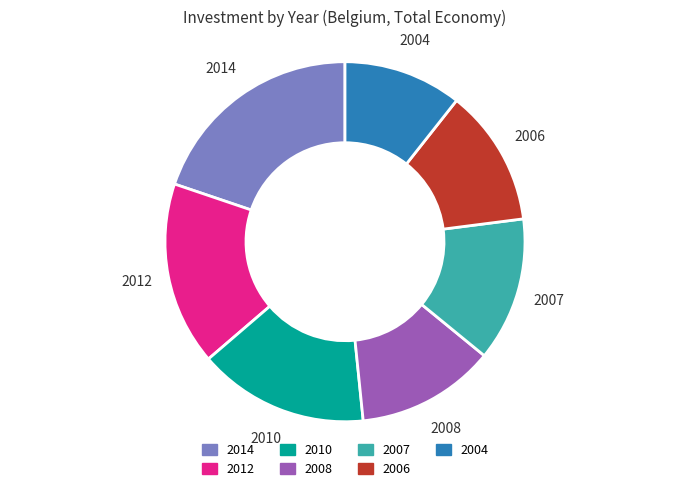

Approximately how many times larger is the value at 2006 compared to 2007?

1.0